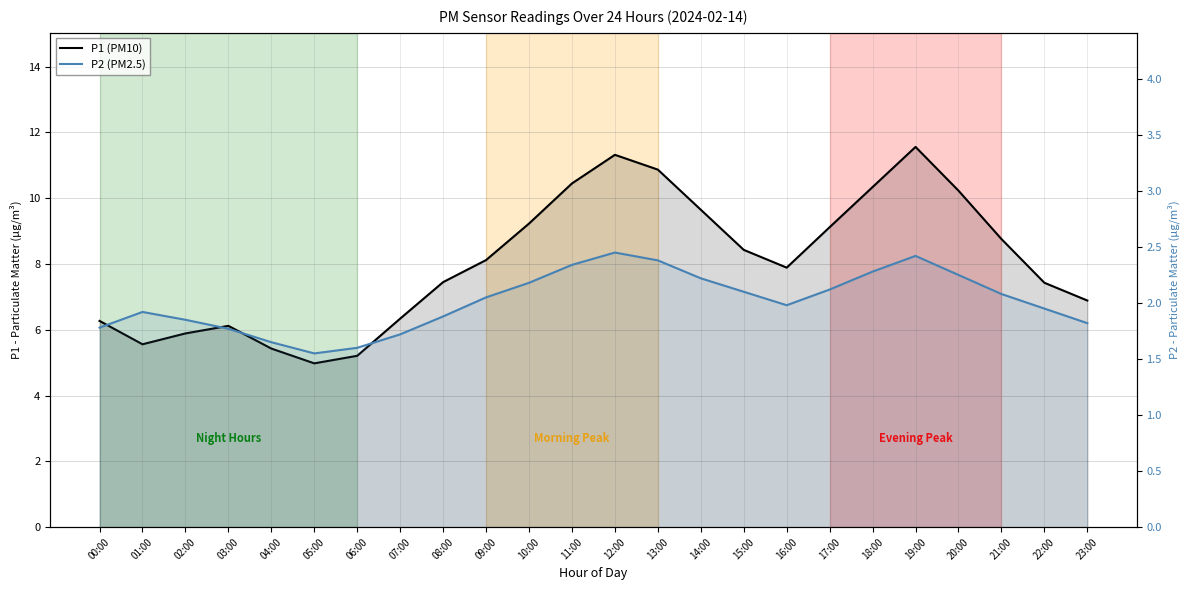

What is the highest value of the P2 (PM2.5) series?

2.5